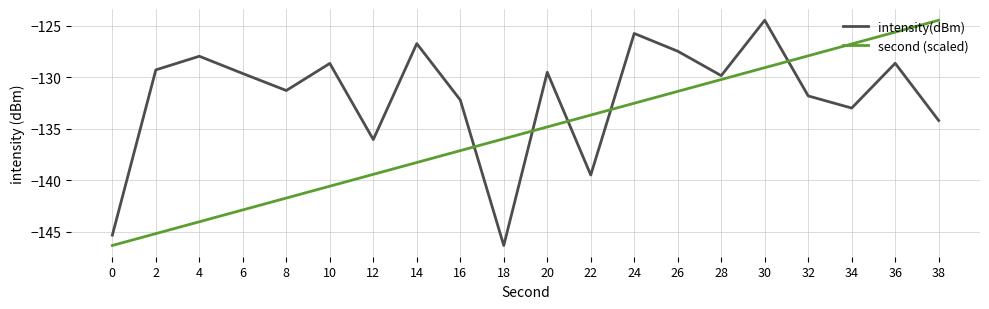

List the series in order of their overall mean, lowest first.

second (scaled), intensity(dBm)